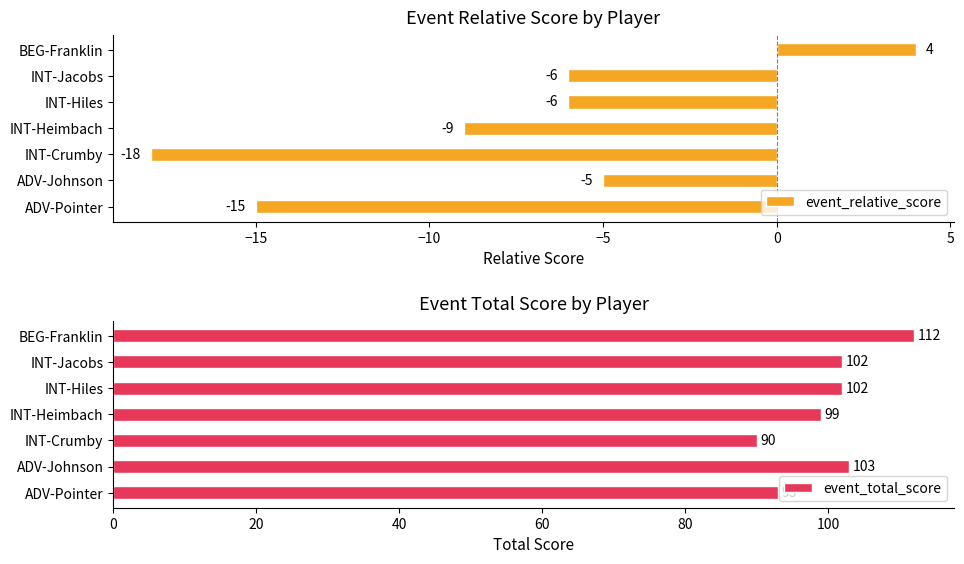

What is the average value of the event_total_score series?

100